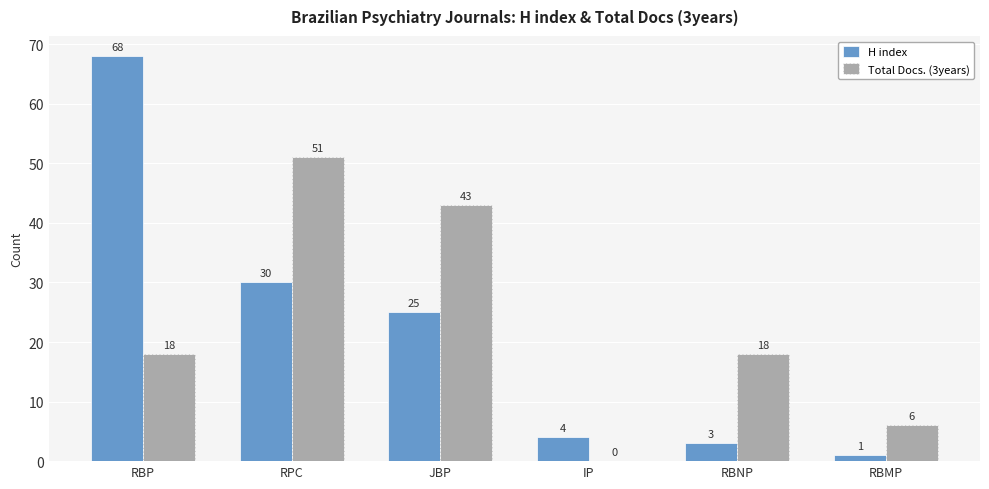

The H index series shows 68 at RBP. True or false?

True